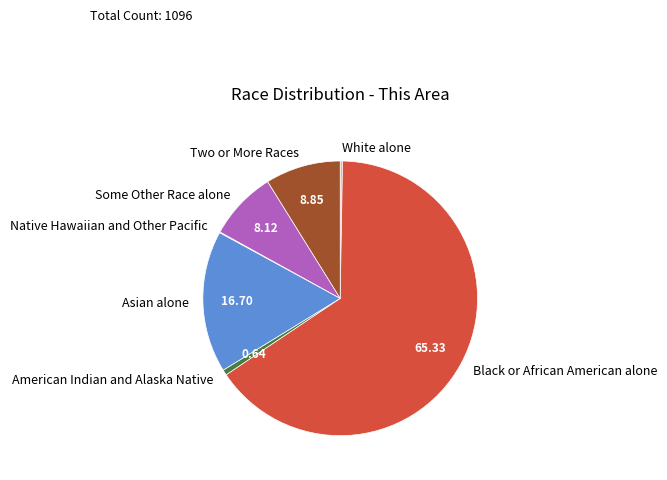

Is there a majority slice in this chart?

Yes